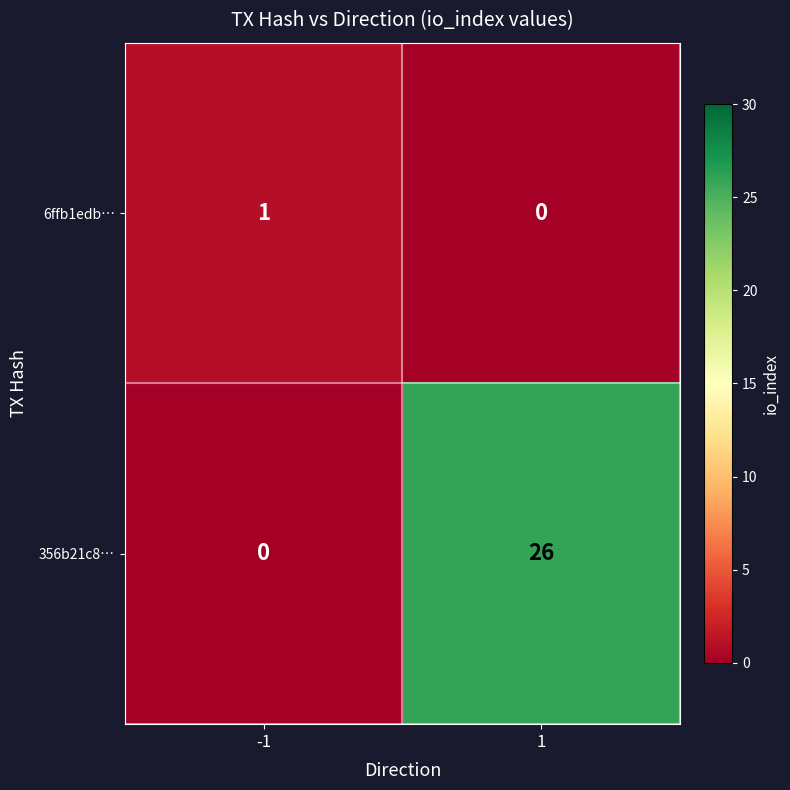

At -1, list the series in order from smallest to largest.

356b21c8…, 6ffb1edb…